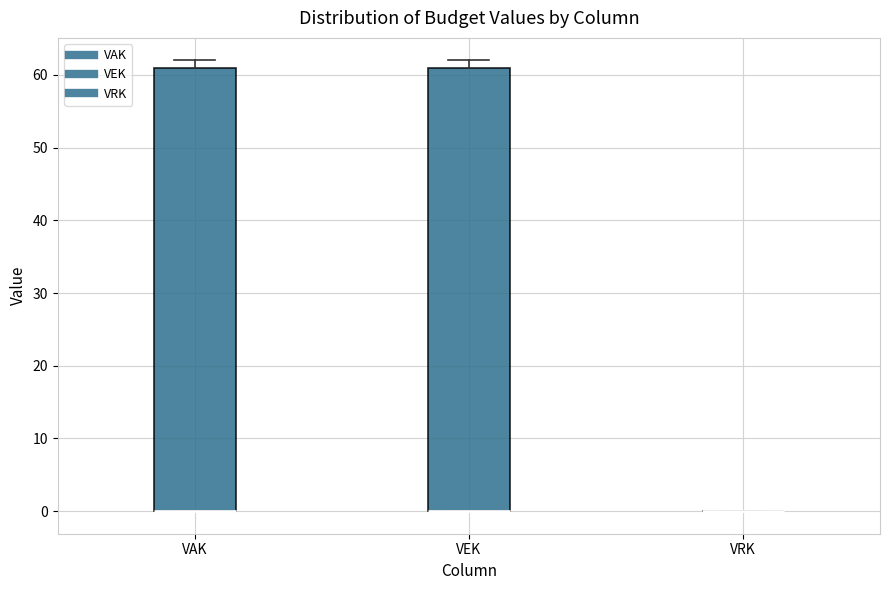

Reading left to right, read every box against the y-axis: the position of its median line, the range the box covers, and the ends of its whiskers. The values are not printed on the chart, so give them approximately, as read against the axis.

VAK: median 0 (drawn on the box's lower edge), box 0 to 61, whiskers 0 to 62
VEK: median 0 (drawn on the box's lower edge), box 0 to 61, whiskers 0 to 62
VRK: box collapsed to a line at 0, whiskers 0 to 0